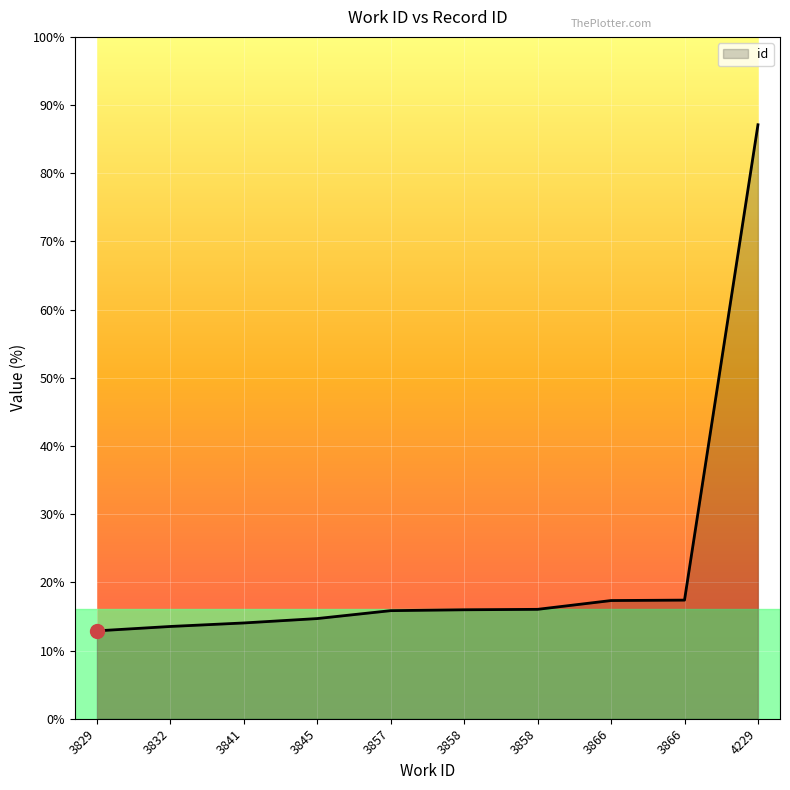

True or false: the data shows 9910 at 3858.

True